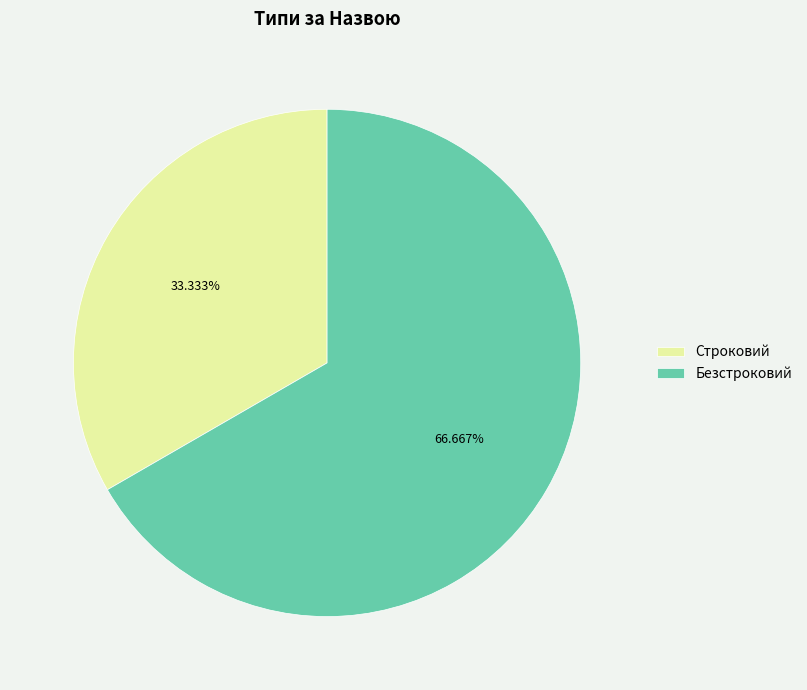

Is it true that Безстроковий is 80% of the pie?

False